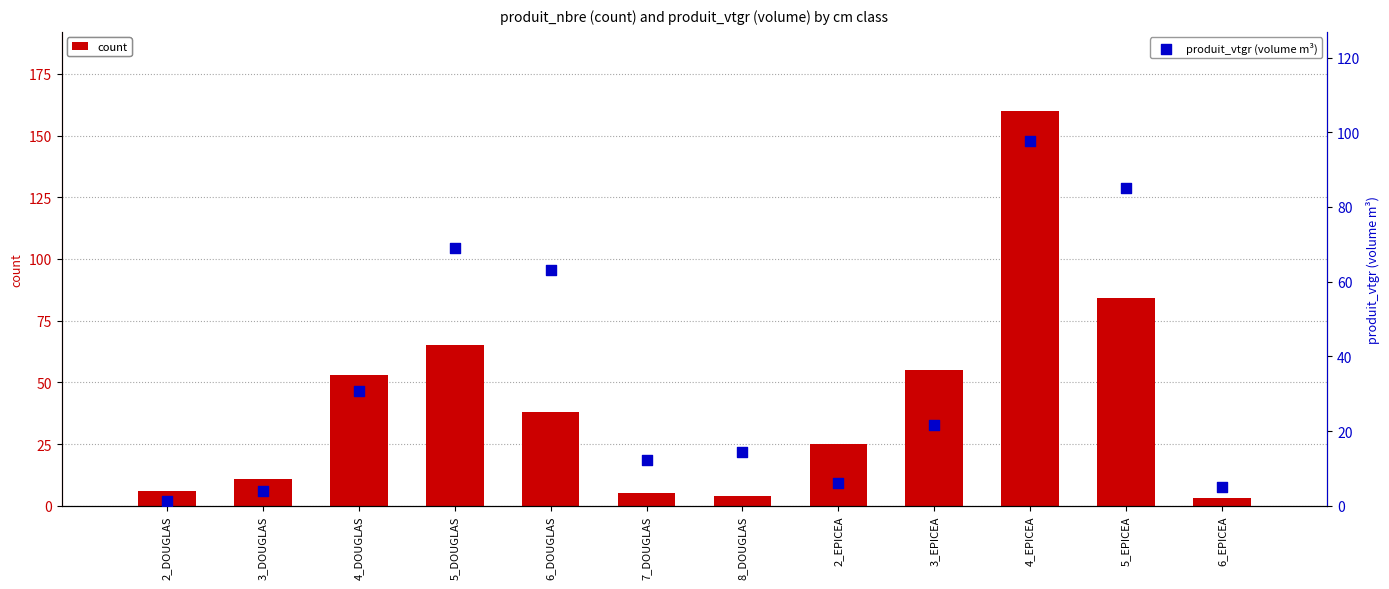

What is the total value across all series at 6_DOUGLAS?

101.0